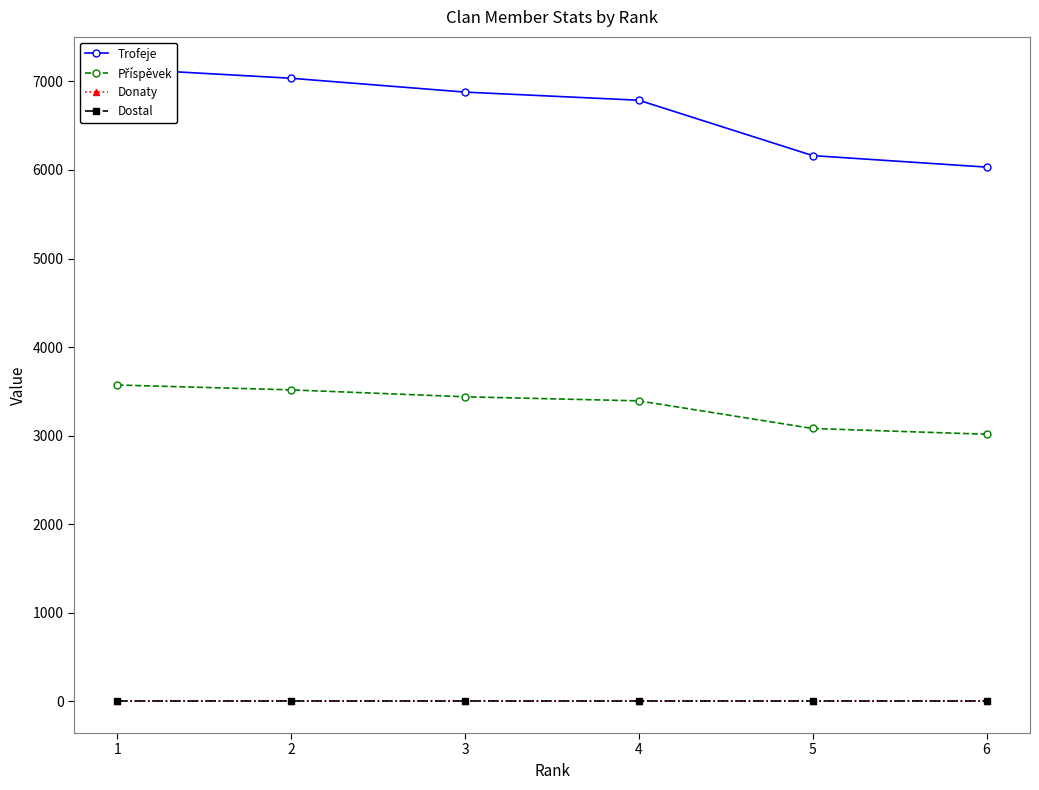

At which category does the chart reach its peak across all series?

1